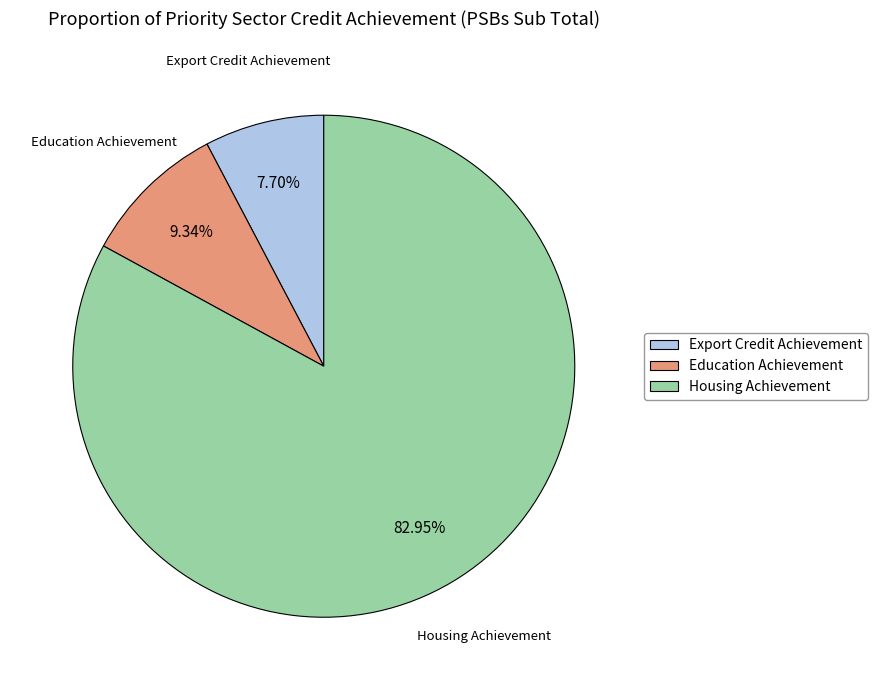

Is the sum of Education Achievement and Housing Achievement greater than half?

Yes